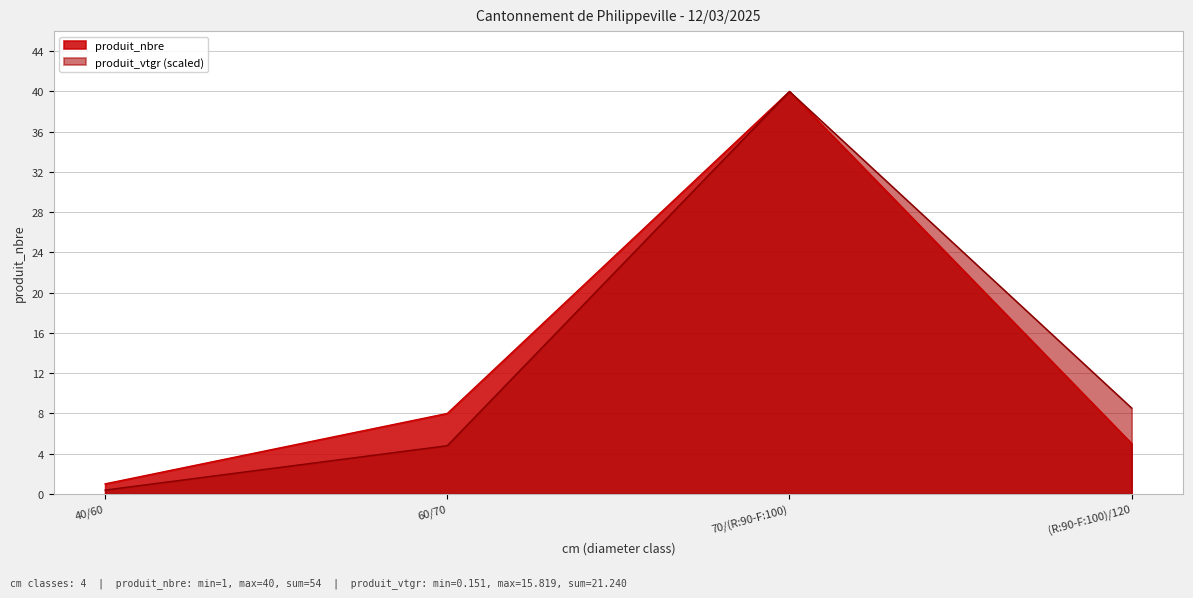

What is the smallest value displayed?

0.4